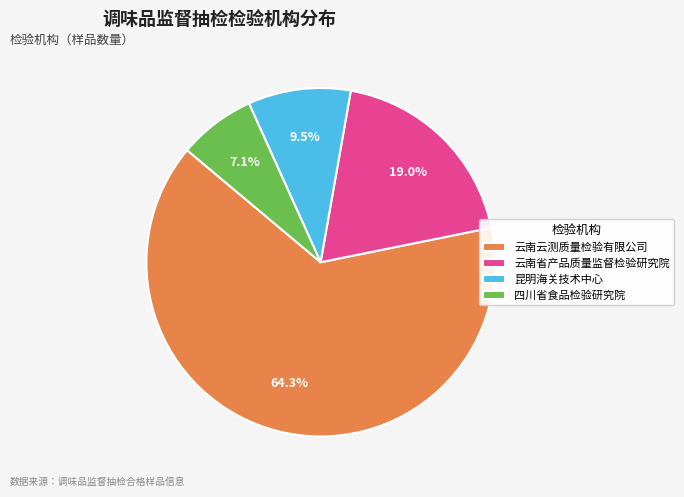

To the nearest percent, what is the difference between the 四川省食品检验研究院 and 云南云测质量检验有限公司 slice percentages?

57%